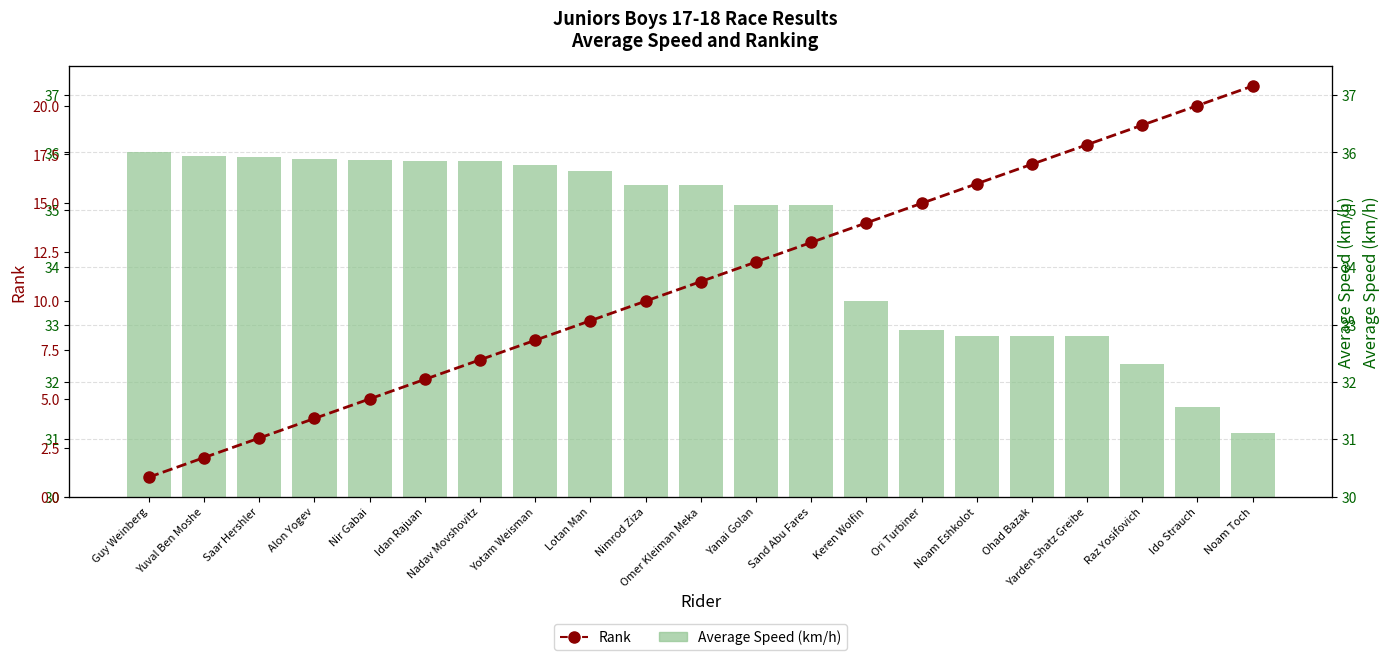

Reading left to right, extract all data points from this chart.

Average Speed (km/h): Guy Weinberg=36.0	Yuval Ben Moshe=35.9	Saar Hershler=35.9	Alon Yogev=35.9	Nir Gabai=35.9	Idan Rajuan=35.9	Nadav Movshovitz=35.8	Yotam Weisman=35.8	Lotan Man=35.7	Nimrod Ziza=35.4	Omer Kleiman Meka=35.4	Yanai Golan=35.1	Sand Abu Fares=35.1	Keren Wolfin=33.4	Ori Turbiner=32.9	Noam Eshkolot=32.8	Ohad Bazak=32.8	Yarden Shatz Greibe=32.8	Raz Yosifovich=32.3	Ido Strauch=31.6	Noam Toch=31.1
Rank: Guy Weinberg=1.0	Yuval Ben Moshe=2.0	Saar Hershler=3.0	Alon Yogev=4.0	Nir Gabai=5.0	Idan Rajuan=6.0	Nadav Movshovitz=7.0	Yotam Weisman=8.0	Lotan Man=9.0	Nimrod Ziza=10.0	Omer Kleiman Meka=11.0	Yanai Golan=12.0	Sand Abu Fares=13.0	Keren Wolfin=14.0	Ori Turbiner=15.0	Noam Eshkolot=16.0	Ohad Bazak=17.0	Yarden Shatz Greibe=18.0	Raz Yosifovich=19.0	Ido Strauch=20.0	Noam Toch=21.0